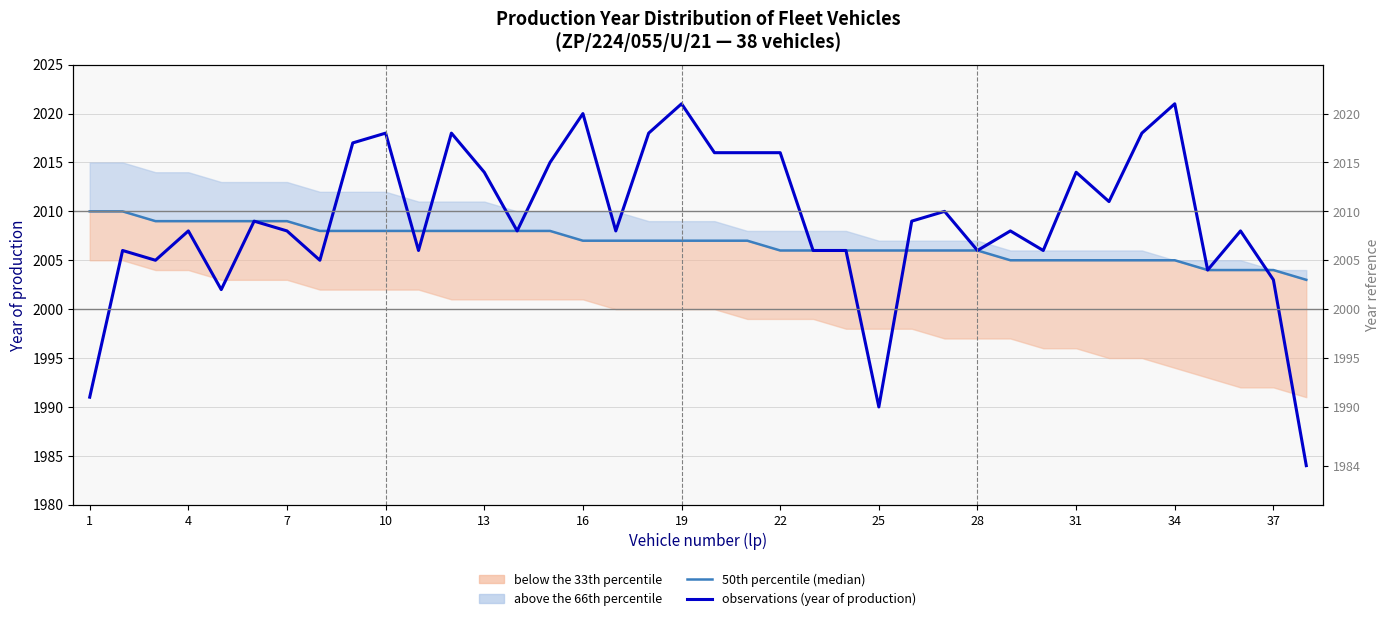

Reading right to left, extract all data points from this chart.

50th percentile (median): 2003	2004	2004	2004	2005	2005	2005	2005	2005	2005	2006	2006	2006	2006	2006	2006	2006	2007	2007	2007	2007	2007	2007	2008	2008	2008	2008	2008	2008	2008	2008	2009	2009	2009	2009	2009	2010	2010
observations (year of production): 1984	2003	2008	2004	2021	2018	2011	2014	2006	2008	2006	2010	2009	1990	2006	2006	2016	2016	2016	2021	2018	2008	2020	2015	2008	2014	2018	2006	2018	2017	2005	2008	2009	2002	2008	2005	2006	1991